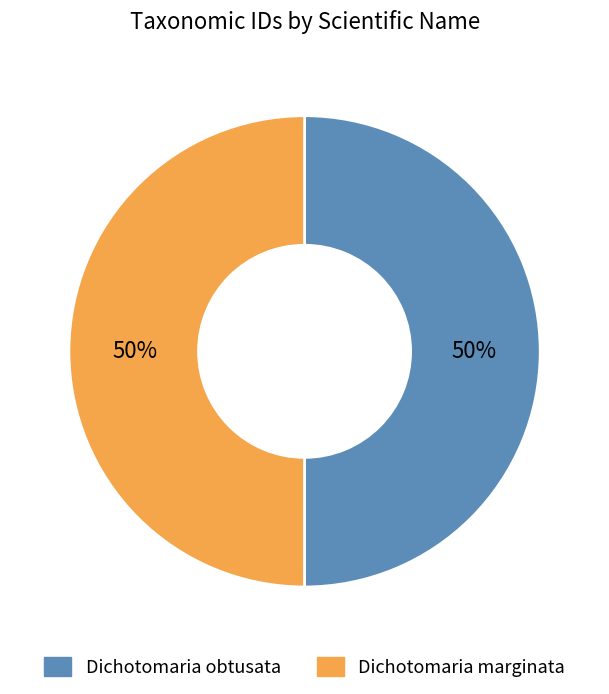

To the nearest percent, what is the combined percentage of Dichotomaria marginata and Dichotomaria obtusata?

100%